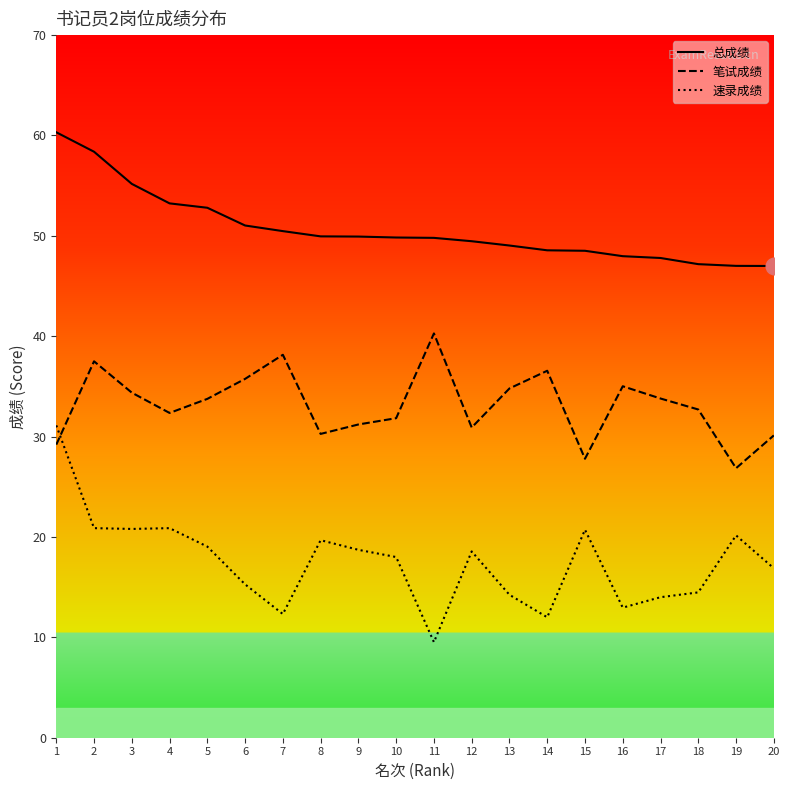

How many categories are shown in the chart?

20